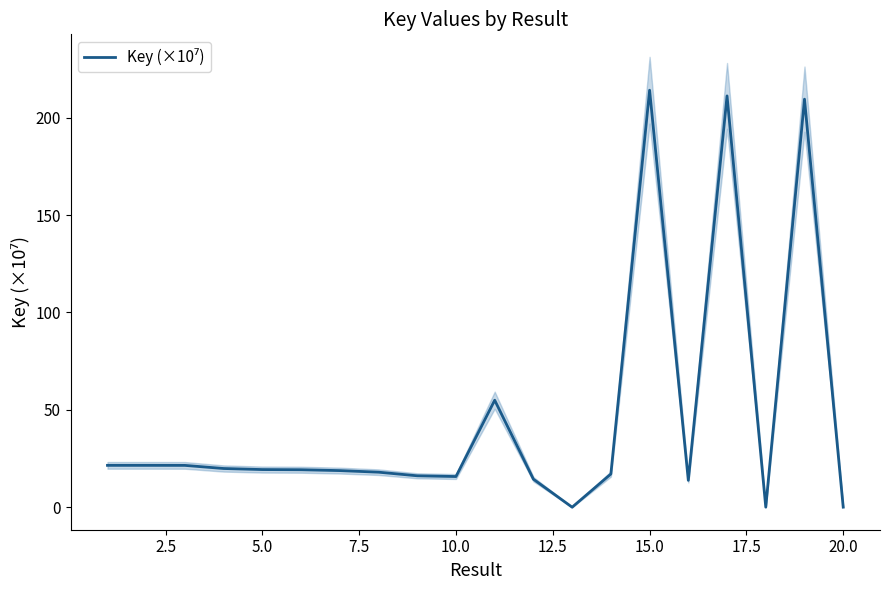

Approximately how many times larger is the value at 7.5 compared to 12.5?

1.0